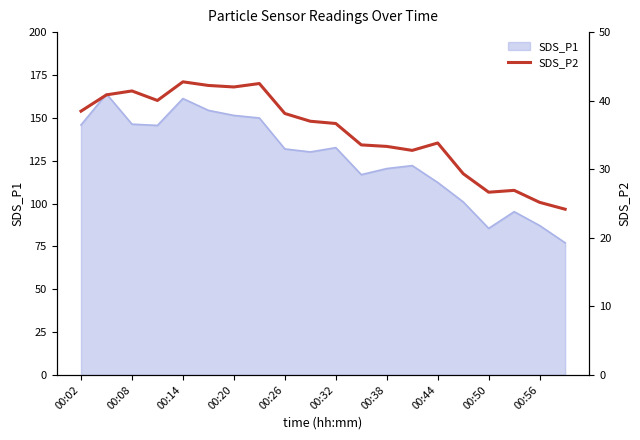

The value of SDS_P1 at 00:08 is 198.5. True or false?

False